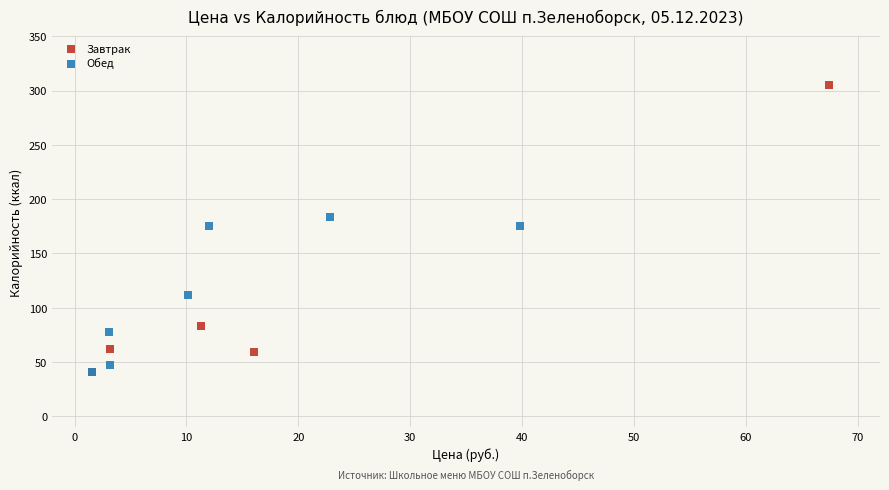

Which series has the widest spread of Y values?

Завтрак